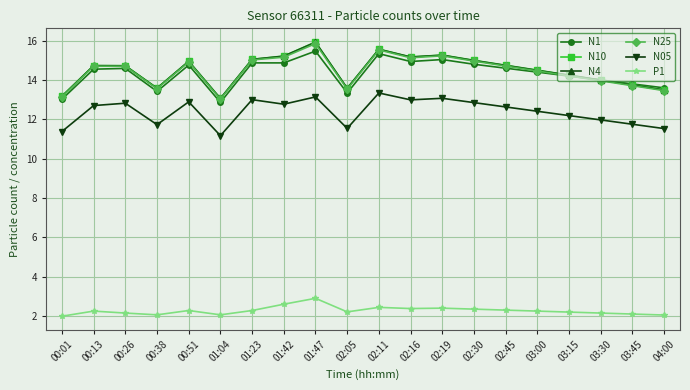

What is the label of the 8th point from the right?

02:19